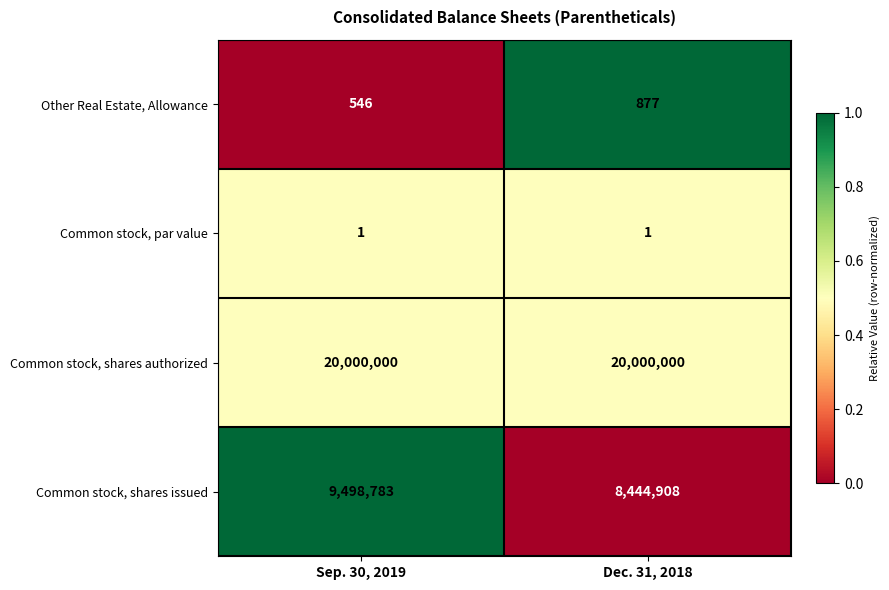

What is the total value across all series at Dec. 31, 2018?

28445786